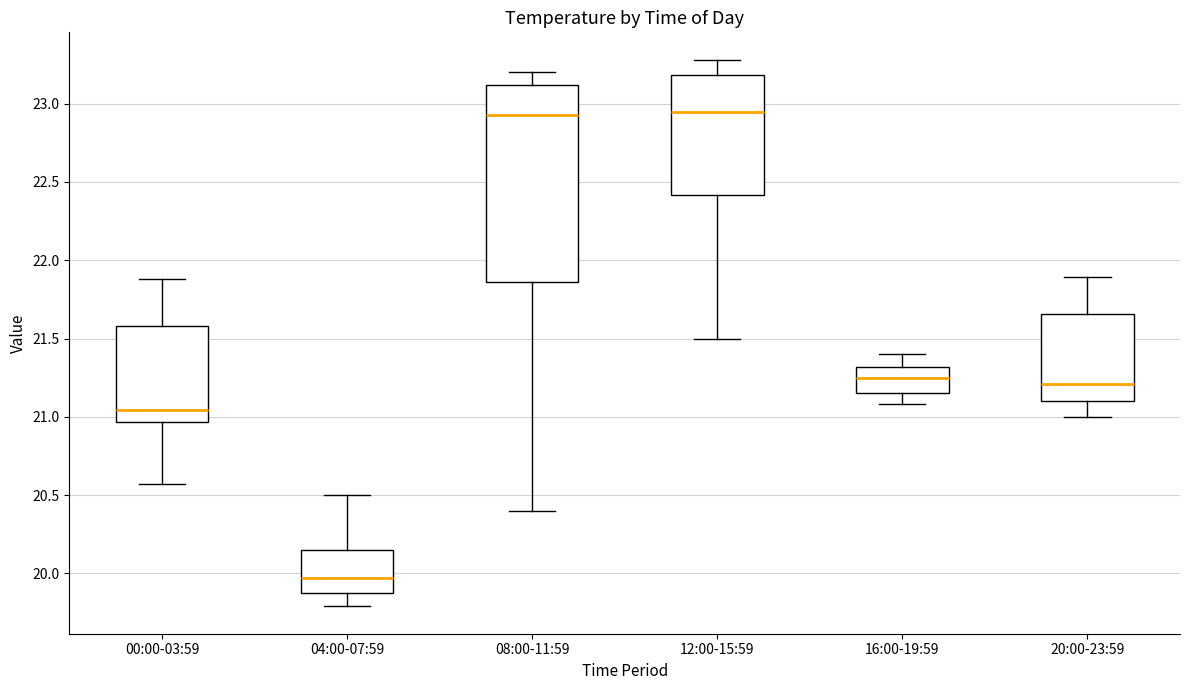

Reading left to right, transcribe this box plot: for each box, give where its median line is, the range the box spans, and where its two whiskers end, as read against the y-axis. The values are not printed on the chart, so give them approximately, as read against the axis.

00:00-03:59: median 21.05, box 20.95 to 21.60, whiskers 20.55 to 21.90
04:00-07:59: median 19.95, box 19.90 to 20.15, whiskers 19.80 to 20.50
08:00-11:59: median 22.95, box 21.85 to 23.10, whiskers 20.40 to 23.20
12:00-15:59: median 22.95, box 22.40 to 23.20, whiskers 21.50 to 23.30
16:00-19:59: median 21.25, box 21.15 to 21.30, whiskers 21.10 to 21.40
20:00-23:59: median 21.20, box 21.10 to 21.65, whiskers 21.00 to 21.90